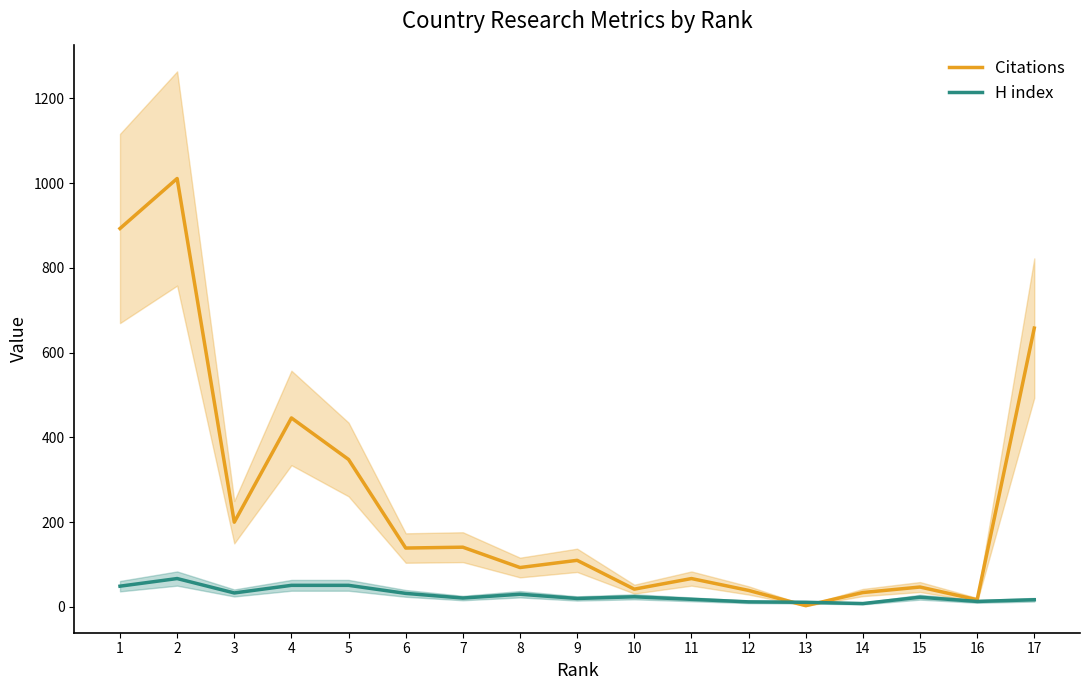

What is the average value of the H index series?

28